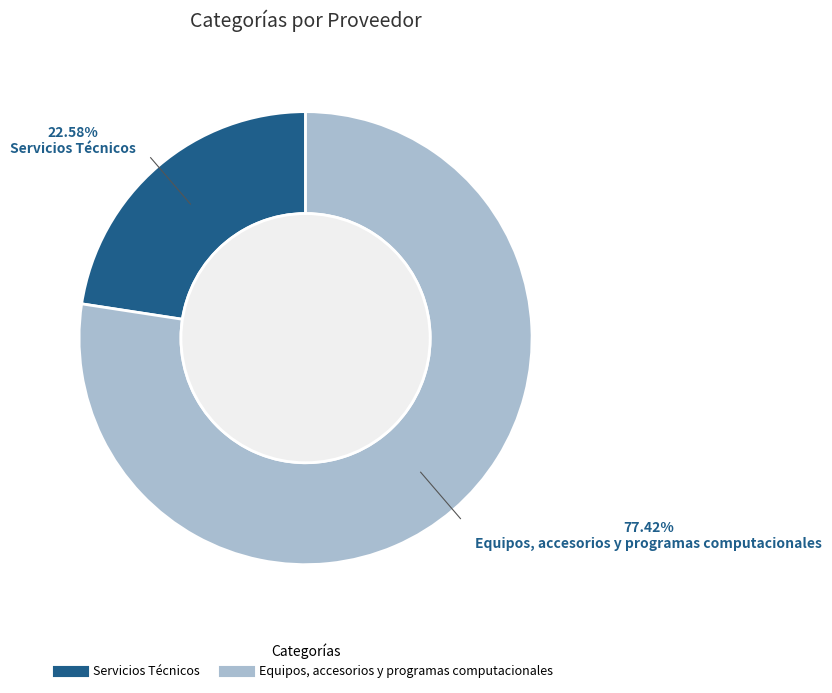

Is it true that Equipos, accesorios y programas computacionales is 77% of the pie?

True